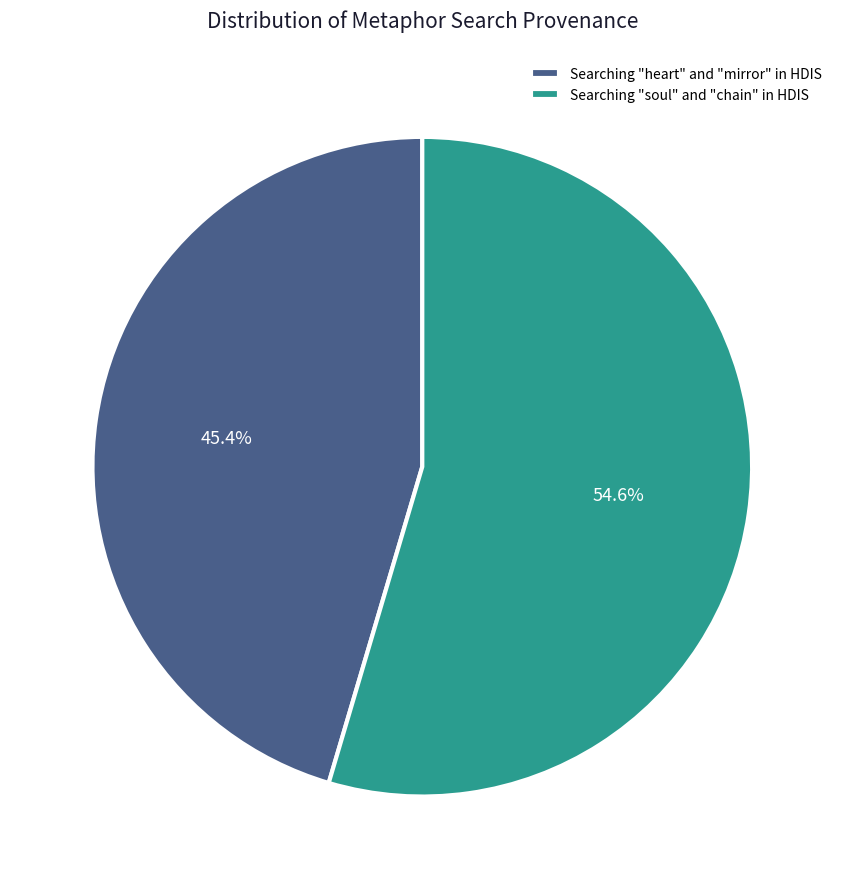

To the nearest percent, what percentage of the pie is Searching "heart" and "mirror" in HDIS?

45%